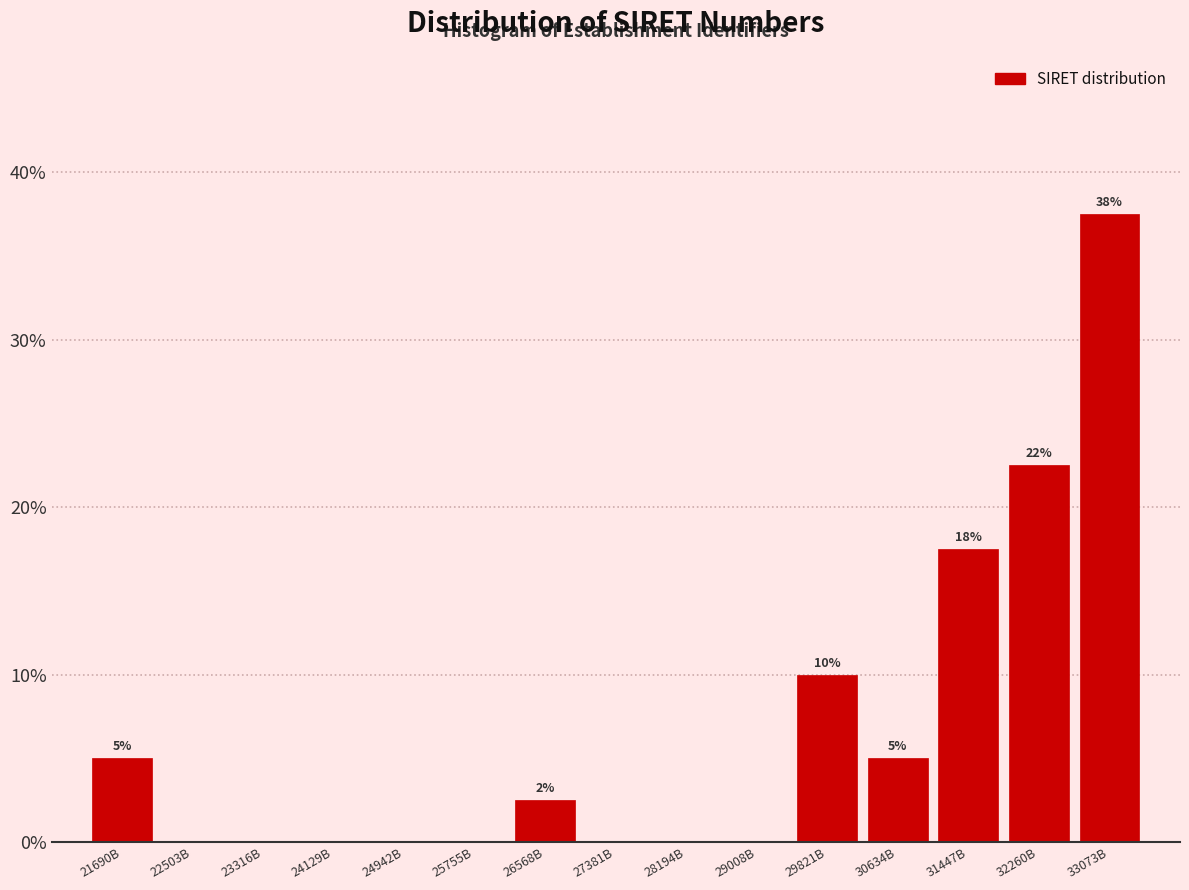

Reading left to right, extract all data points from this chart.

21690B=5.0	22503B=0.0	23316B=0.0	24129B=0.0	24942B=0.0	25755B=0.0	26568B=2.5	27381B=0.0	28194B=0.0	29008B=0.0	29821B=10.0	30634B=5.0	31447B=17.5	32260B=22.5	33073B=37.5